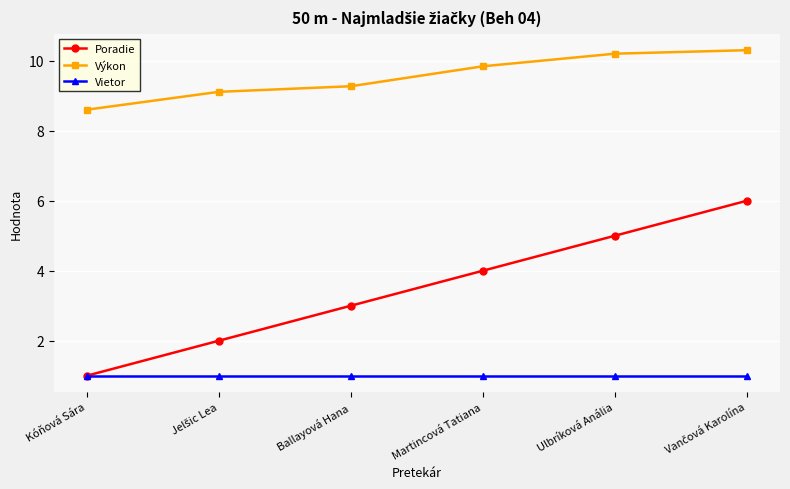

Is the value of Vietor at Martincová Tatiana greater than the value of Výkon at Ulbríková Anália?

No